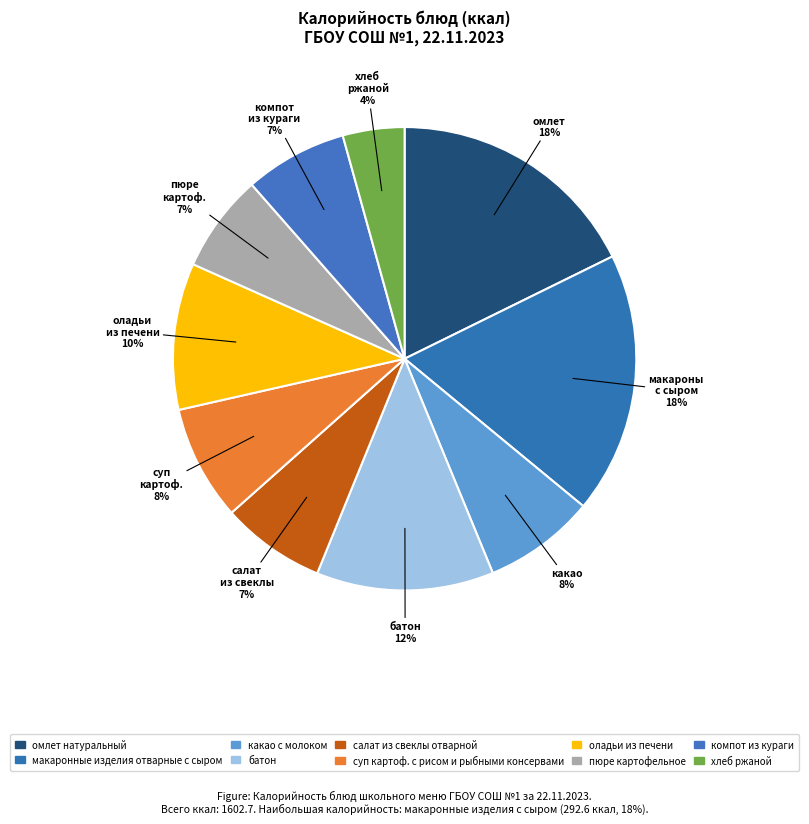

Between батон and макаронные изделия отварные с сыром, which is larger?

макаронные изделия отварные с сыром